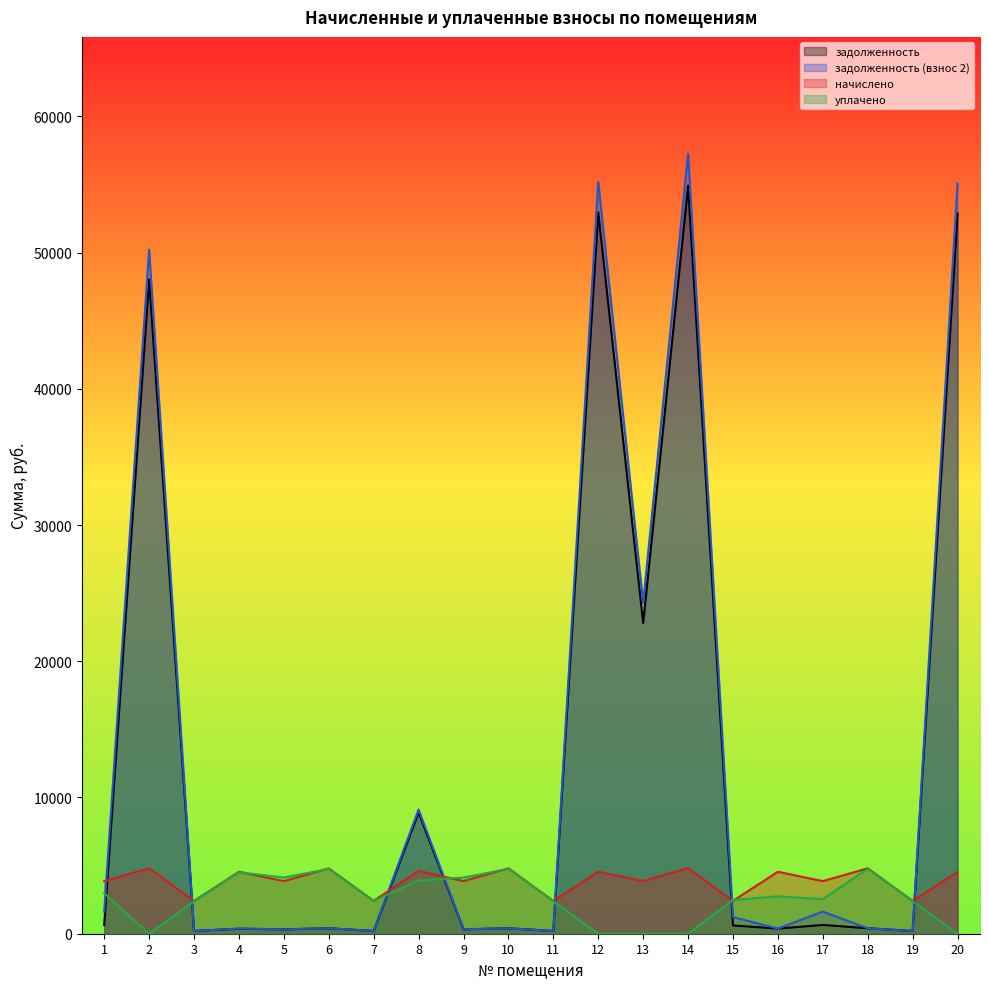

Which series has the largest total across all categories?

задолженность (взнос 2)